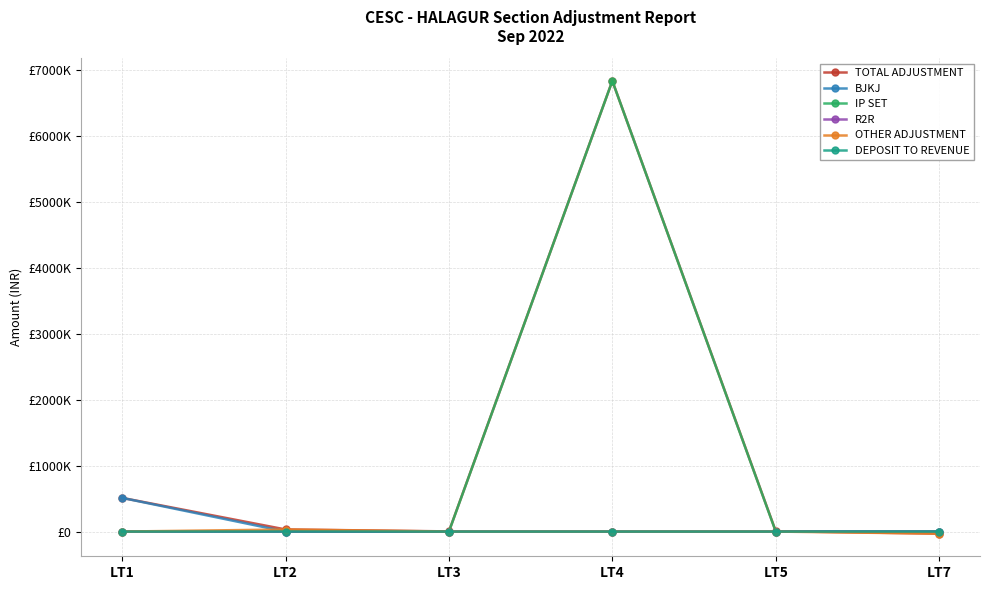

At which label does TOTAL ADJUSTMENT first exceed 32024?

LT1